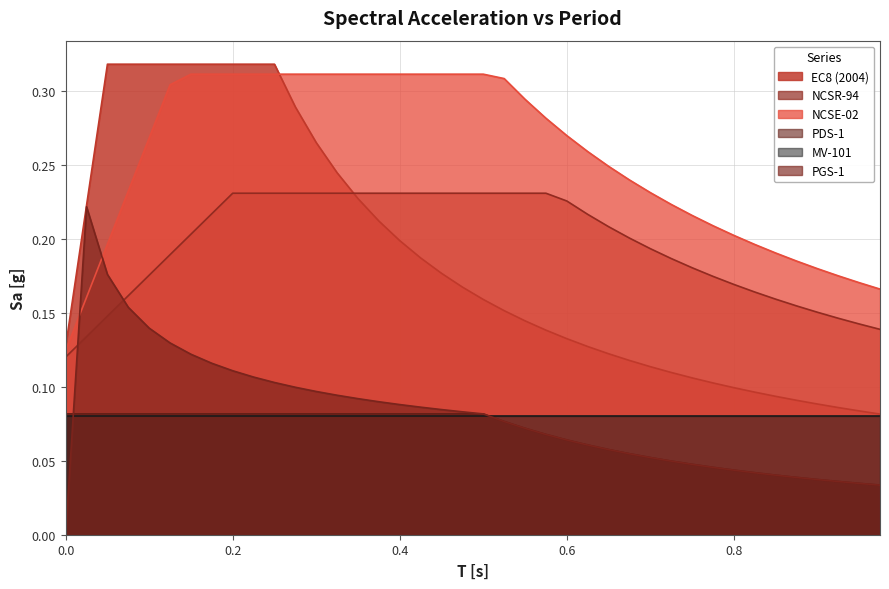

What are all the series names shown in the legend?

EC8 (2004), NCSR-94, NCSE-02, PDS-1, MV-101, PGS-1